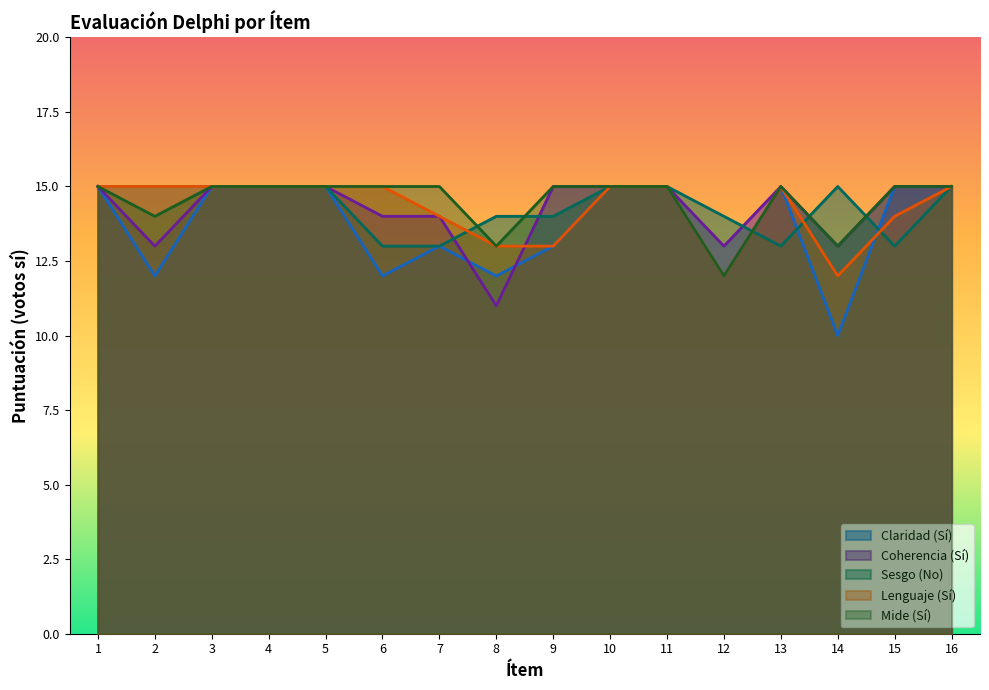

Reading right to left, transcribe all the data shown in this chart.

Claridad (Sí): 16=15	15=15	14=10	13=15	12=12	11=15	10=15	9=13	8=12	7=13	6=12	5=15	4=15	3=15	2=12	1=15
Coherencia (Sí): 16=15	15=15	14=13	13=15	12=13	11=15	10=15	9=15	8=11	7=14	6=14	5=15	4=15	3=15	2=13	1=15
Sesgo (No): 16=15	15=13	14=15	13=13	12=14	11=15	10=15	9=14	8=14	7=13	6=13	5=15	4=15	3=15	2=15	1=15
Lenguaje (Sí): 16=15	15=14	14=12	13=15	12=12	11=15	10=15	9=13	8=13	7=14	6=15	5=15	4=15	3=15	2=15	1=15
Mide (Sí): 16=15	15=15	14=13	13=15	12=12	11=15	10=15	9=15	8=13	7=15	6=15	5=15	4=15	3=15	2=14	1=15